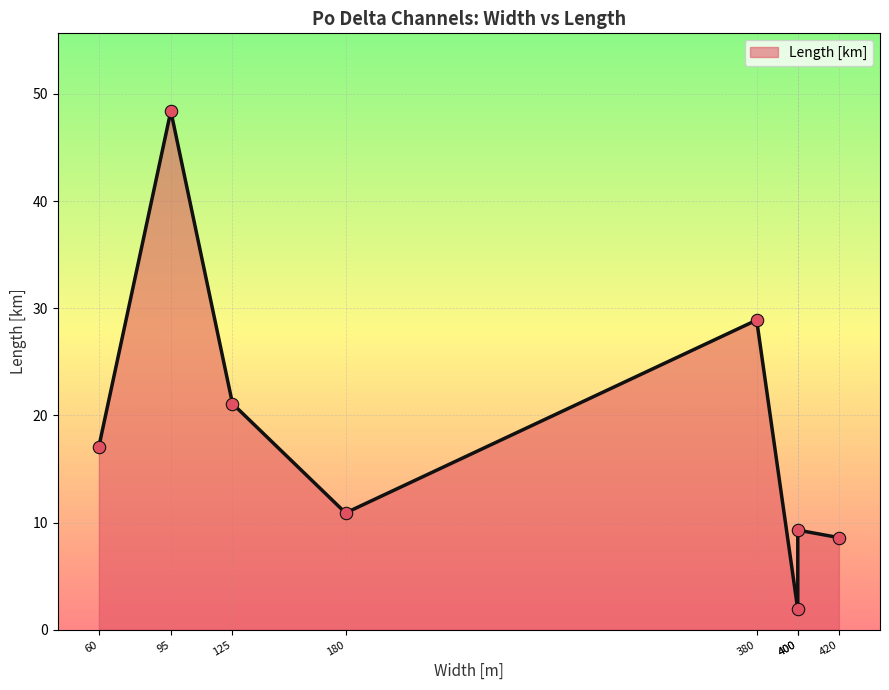

What is the ratio of the value at 420 to the value at 400?

4.5